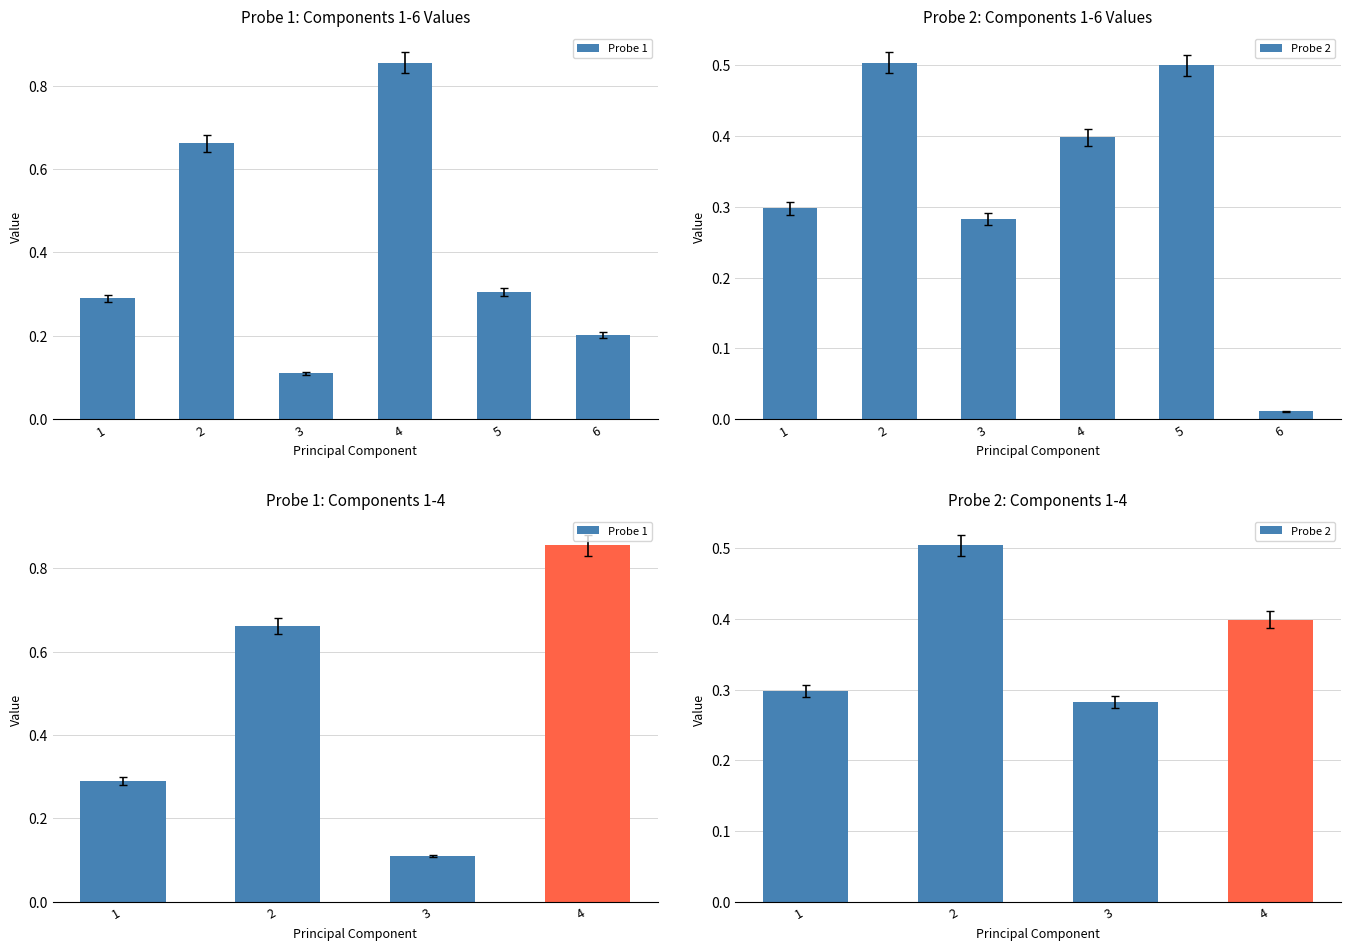

Reading left to right, transcribe all the data shown in this chart.

Probe 1: 1=0.3	2=0.7	3=0.1	4=0.9
Probe 2: 1=0.3	2=0.5	3=0.3	4=0.4